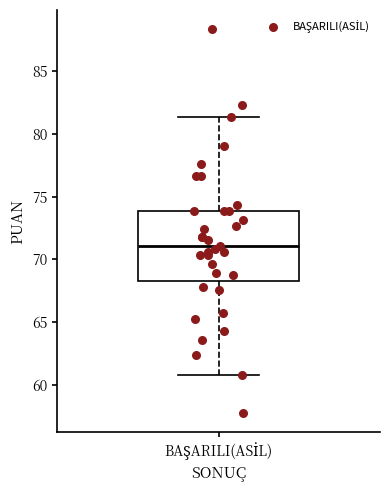

Read this box plot against the y-axis: the position of the median line, the range covered by the box, and the ends of both whiskers. The values are not printed on the chart, so give them approximately, as read against the axis.

median 71.0, box 68.5 to 74.0, whiskers 61.0 to 81.5